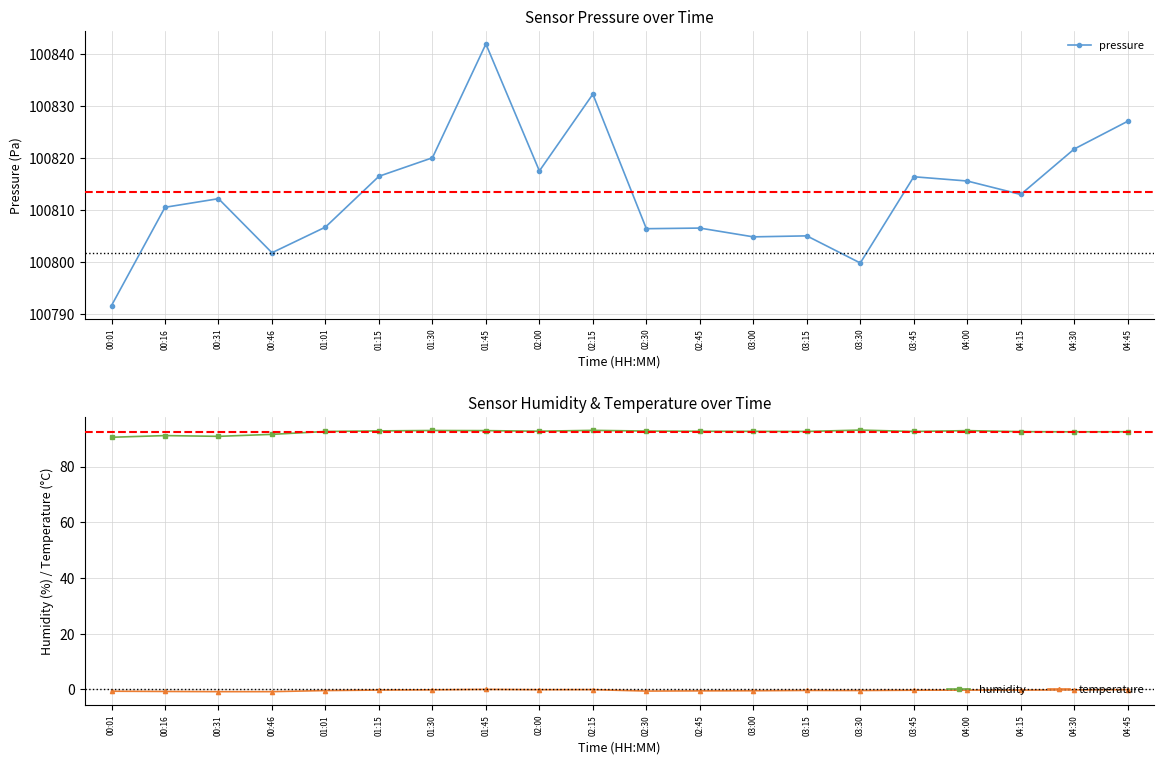

True or false: pressure and temperature intersect in this chart.

False